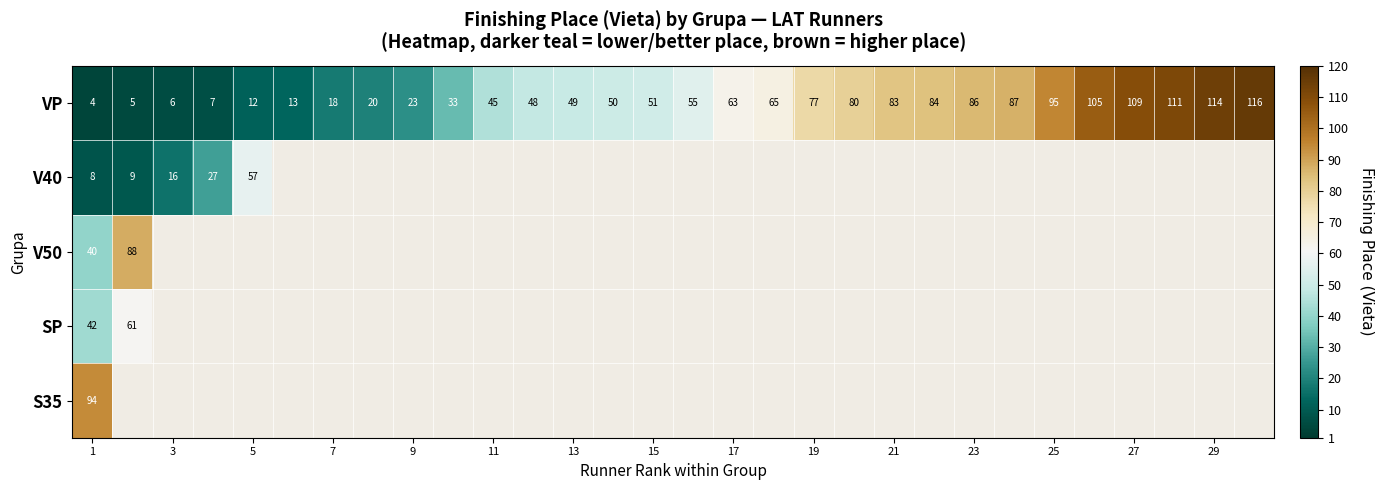

At which label is VP closest to 60?

17